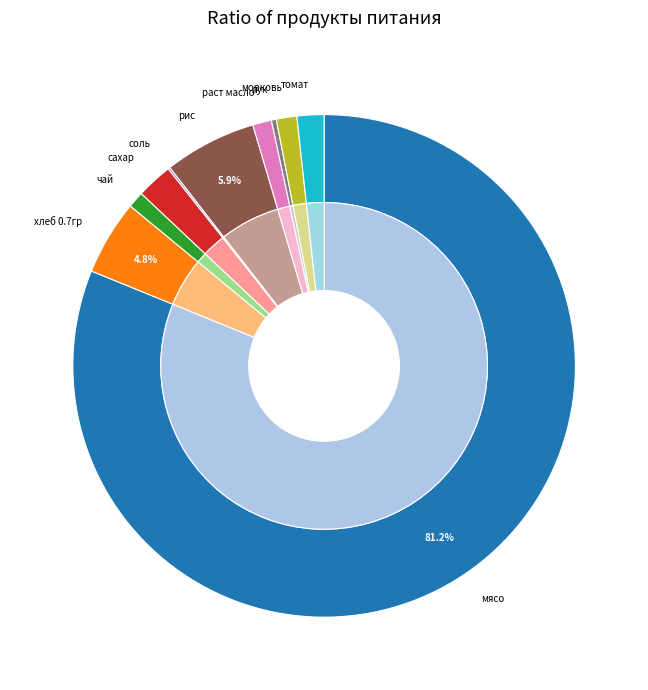

The рис slice represents 1% of the pie. True or false?

False